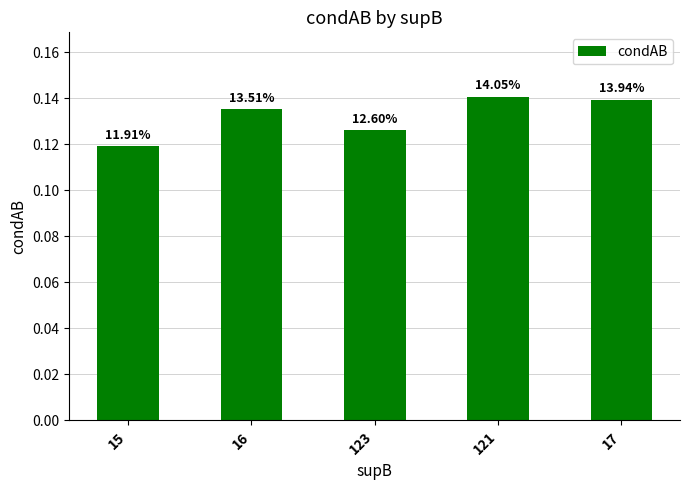

Between 121 and 15, which is larger?

121